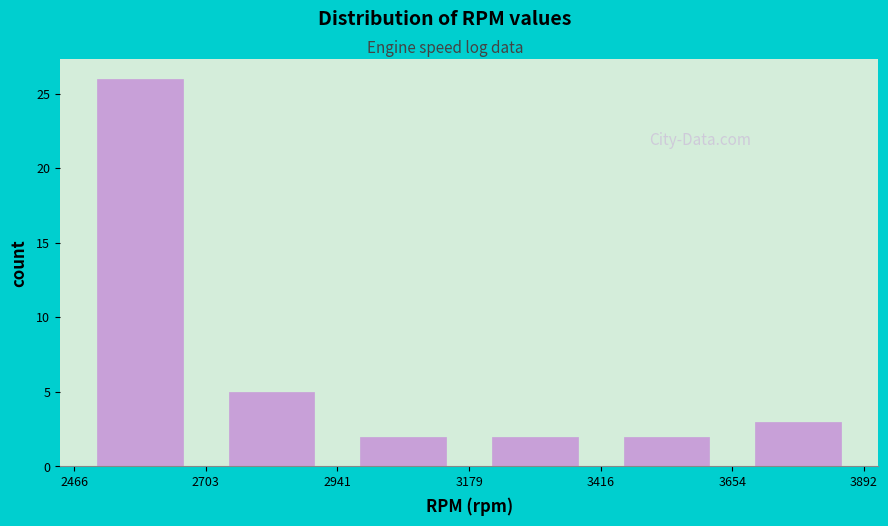

Over which range of the x-axis is the bar tallest?

2466 to 2703